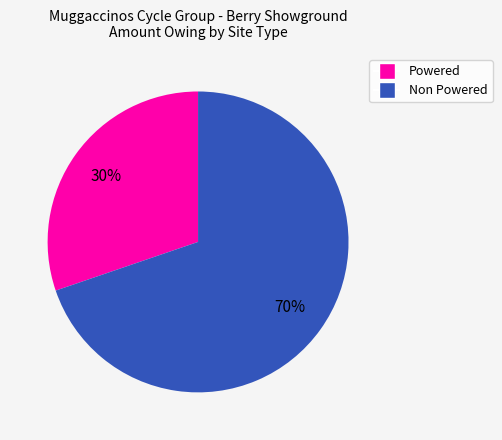

To the nearest percent, what is the difference between the largest and smallest slice percentages?

40%